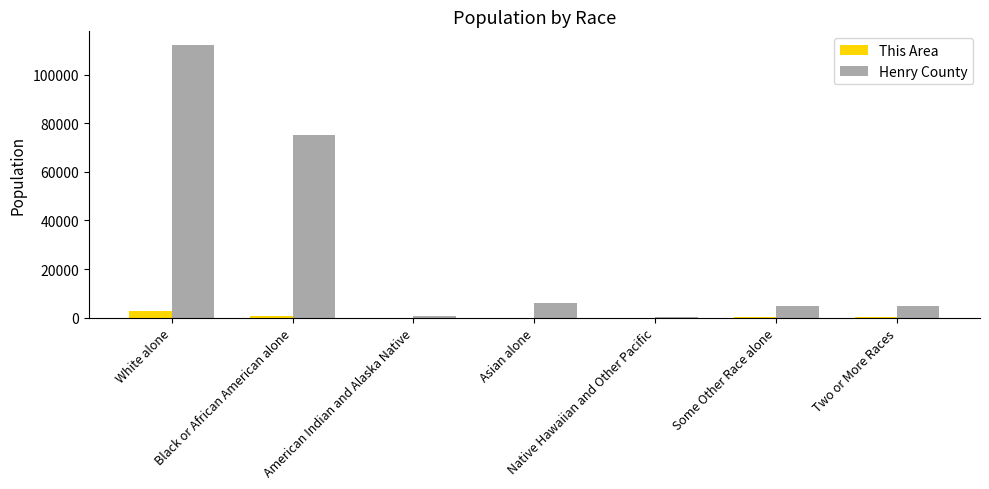

Which series has the largest total across all categories?

Henry County